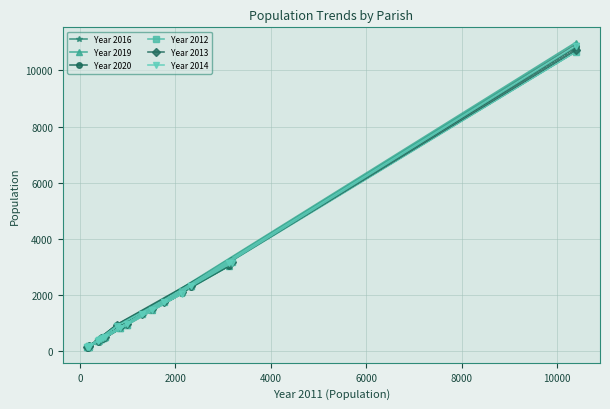

Which series has the widest spread of values?

Year 2019